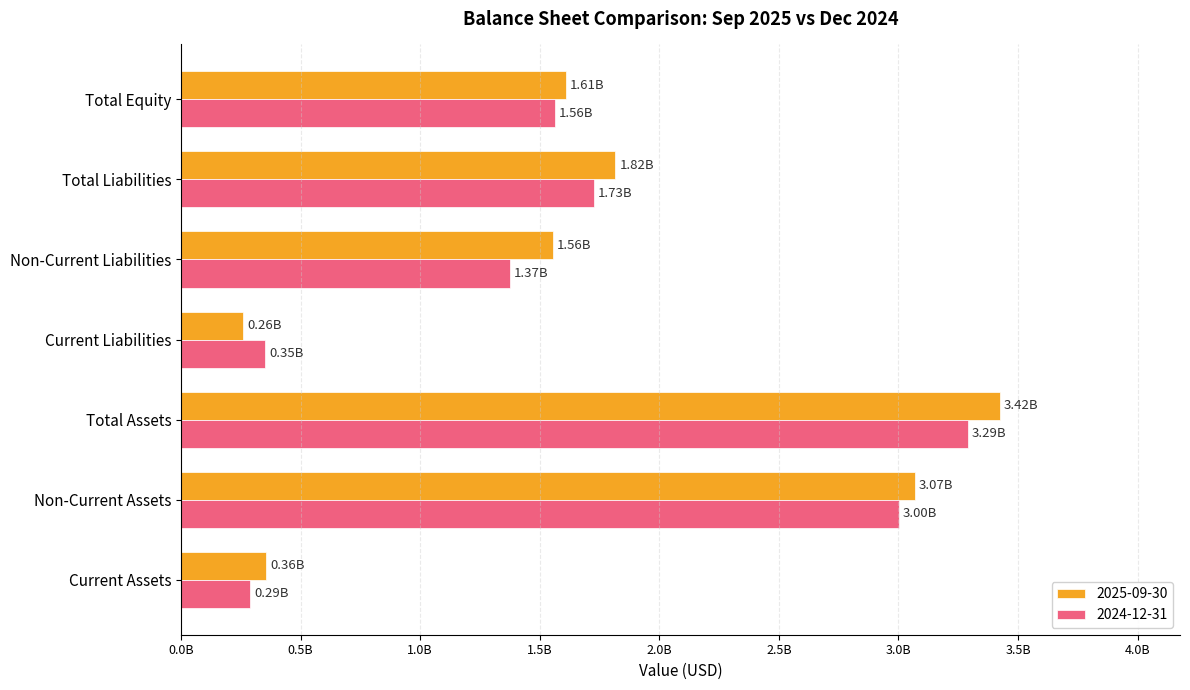

At which category is the sum across all series the highest?

Total Assets